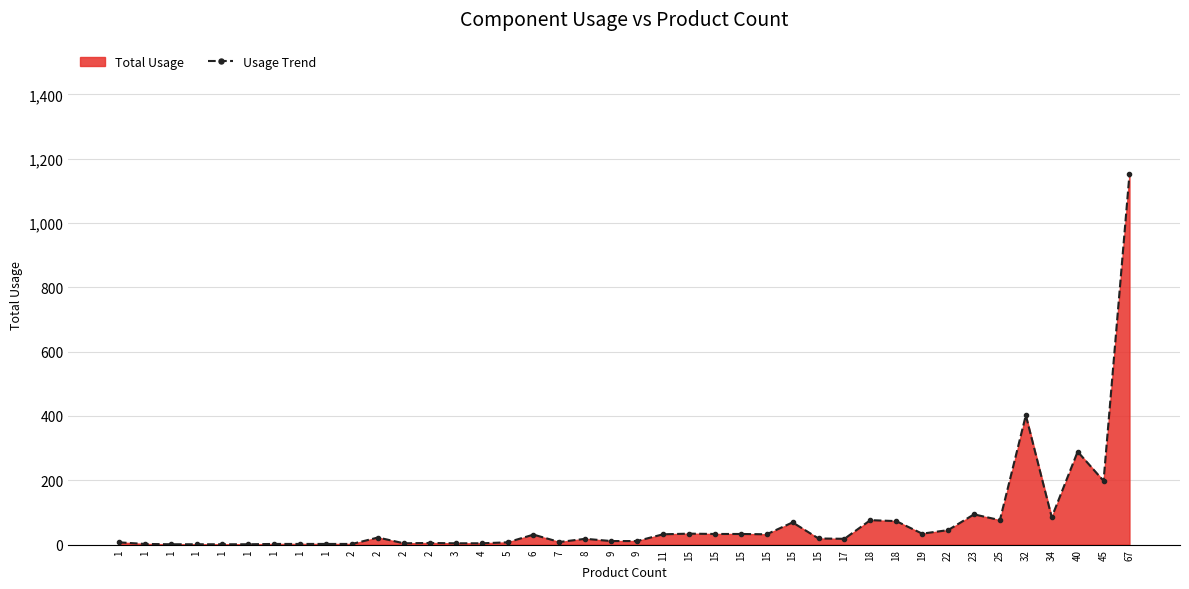

What is the average value?

74